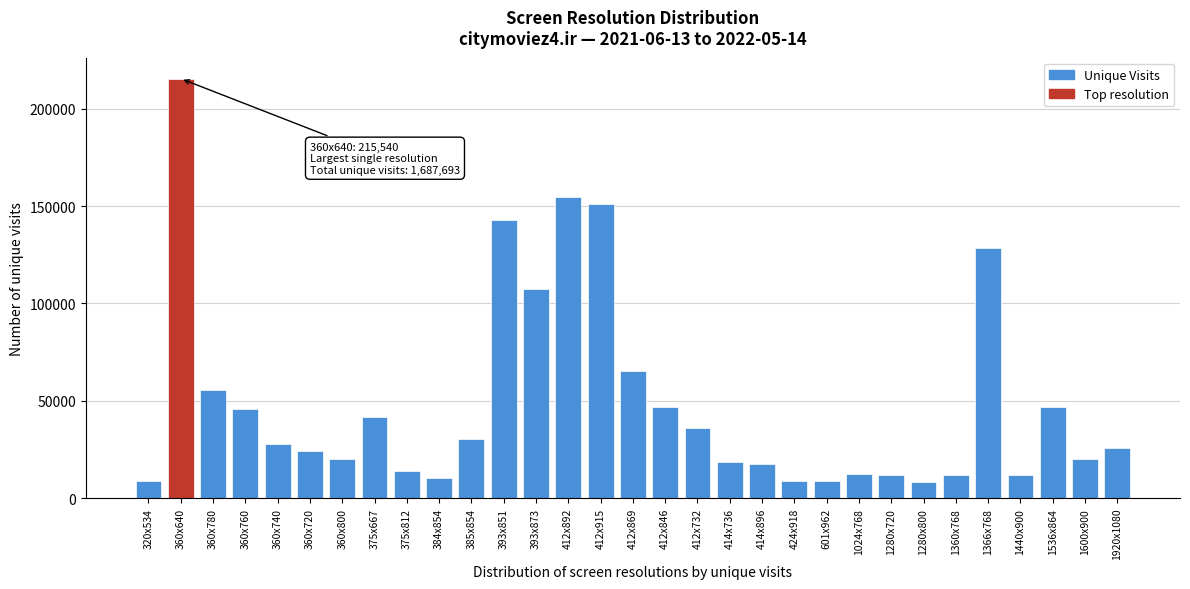

Is it true that the value at 1360x768 is 11889?

True